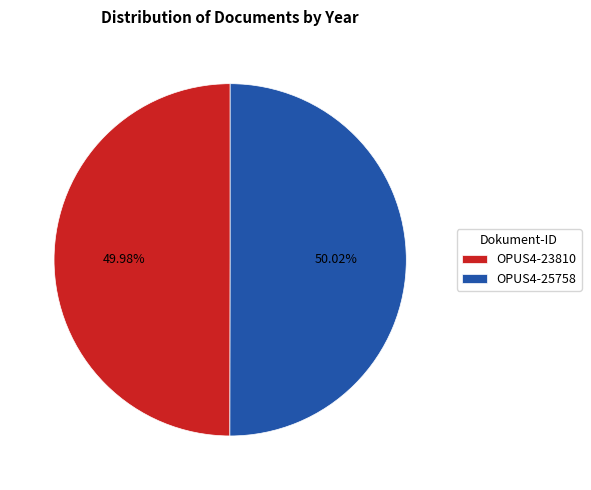

Combined, do OPUS4-23810 and OPUS4-25758 account for over 50%?

Yes